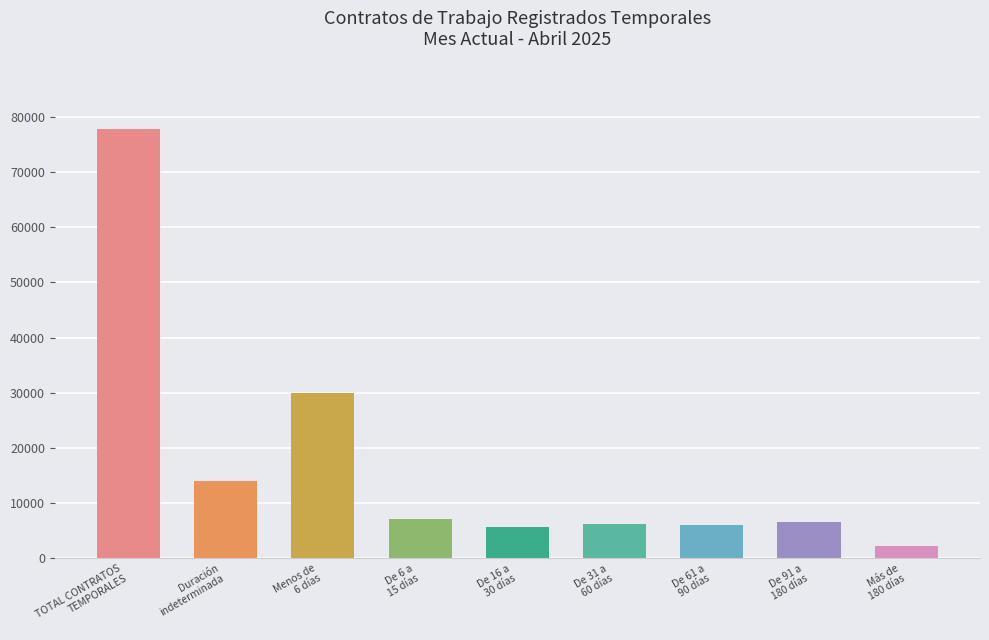

Which category has the highest value across all series?

TOTAL CONTRATOS
TEMPORALES